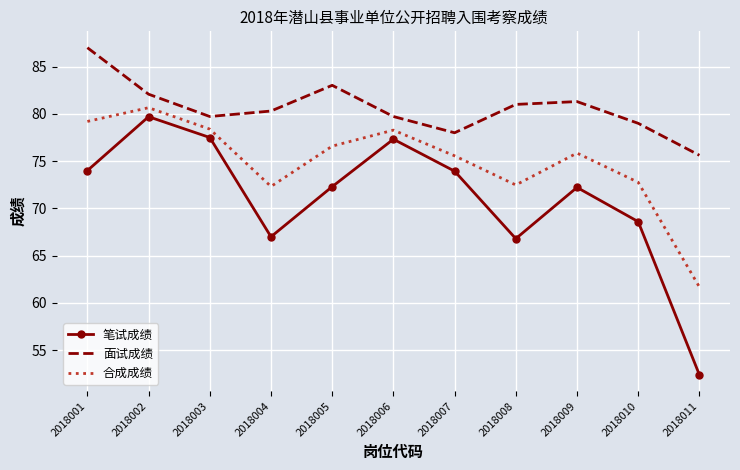

What is the minimum value for 合成成绩?

61.7